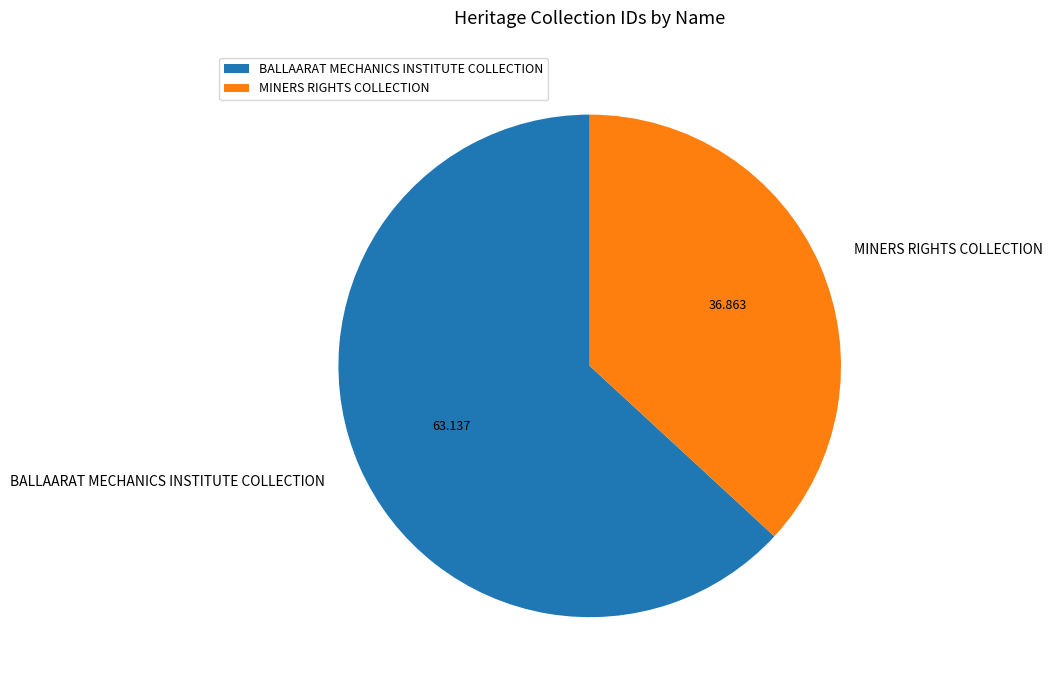

Approximately how many times larger is the value at BALLAARAT MECHANICS INSTITUTE COLLECTION compared to MINERS RIGHTS COLLECTION?

1.7